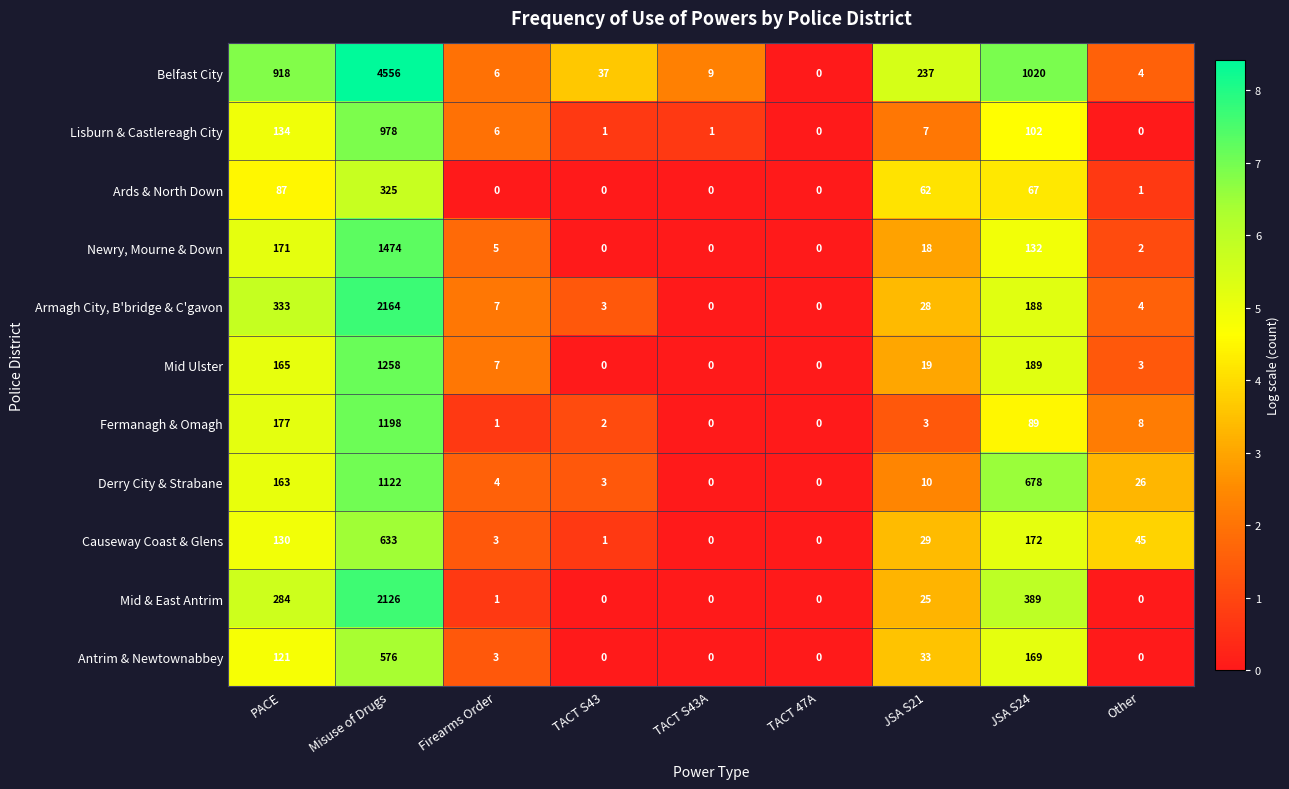

The value of Causeway Coast & Glens at PACE is 130. True or false?

True